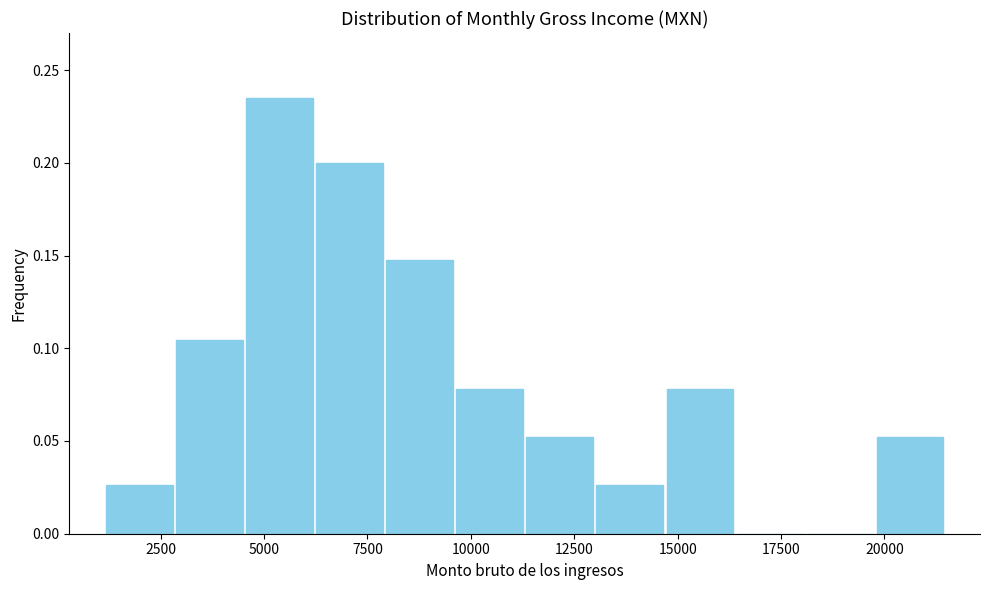

Read against the x-axis, roughly where is the centre of the tallest bar?

5500